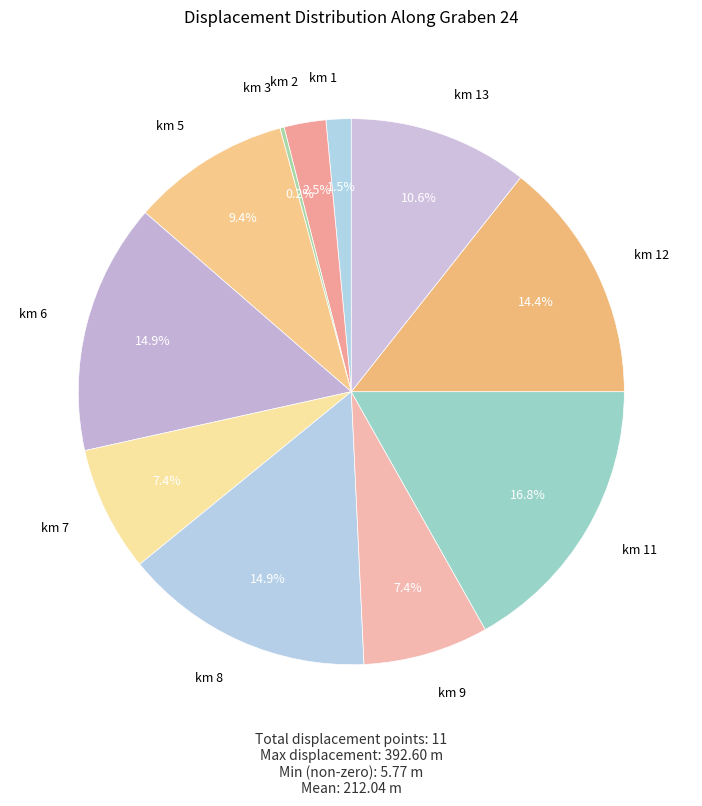

To the nearest percent, what is the difference between the largest and smallest slice percentages?

17%